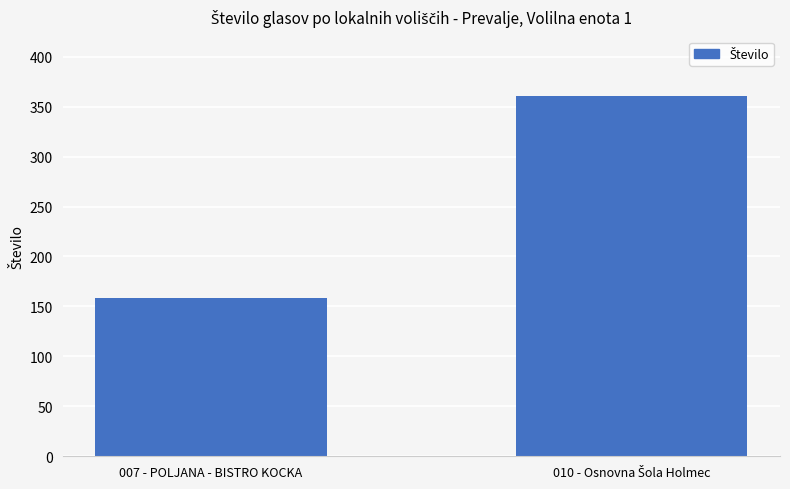

What is the average value?

260